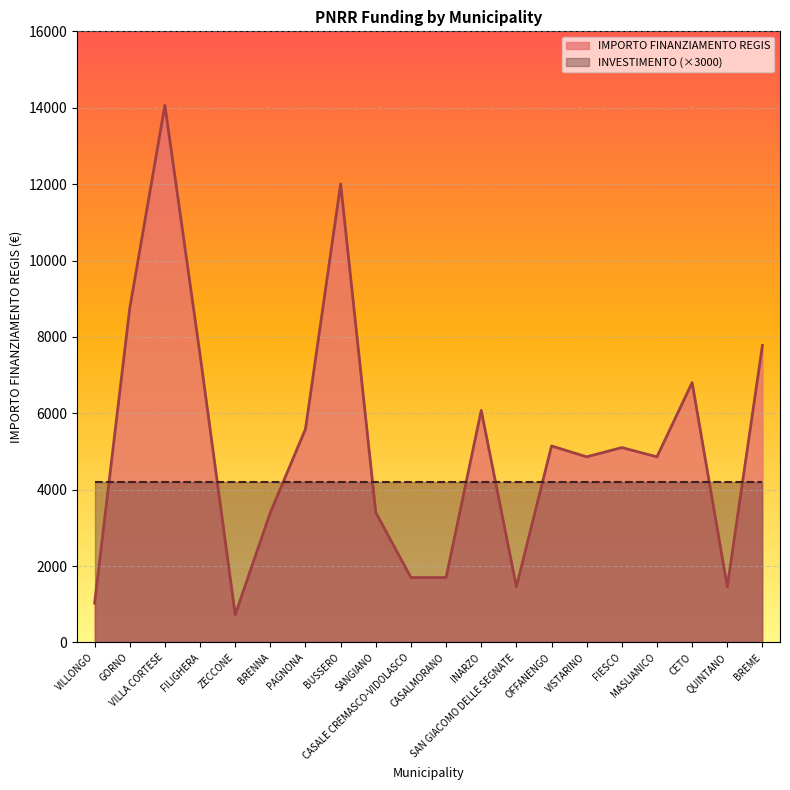

How many lines are shown in the chart?

2